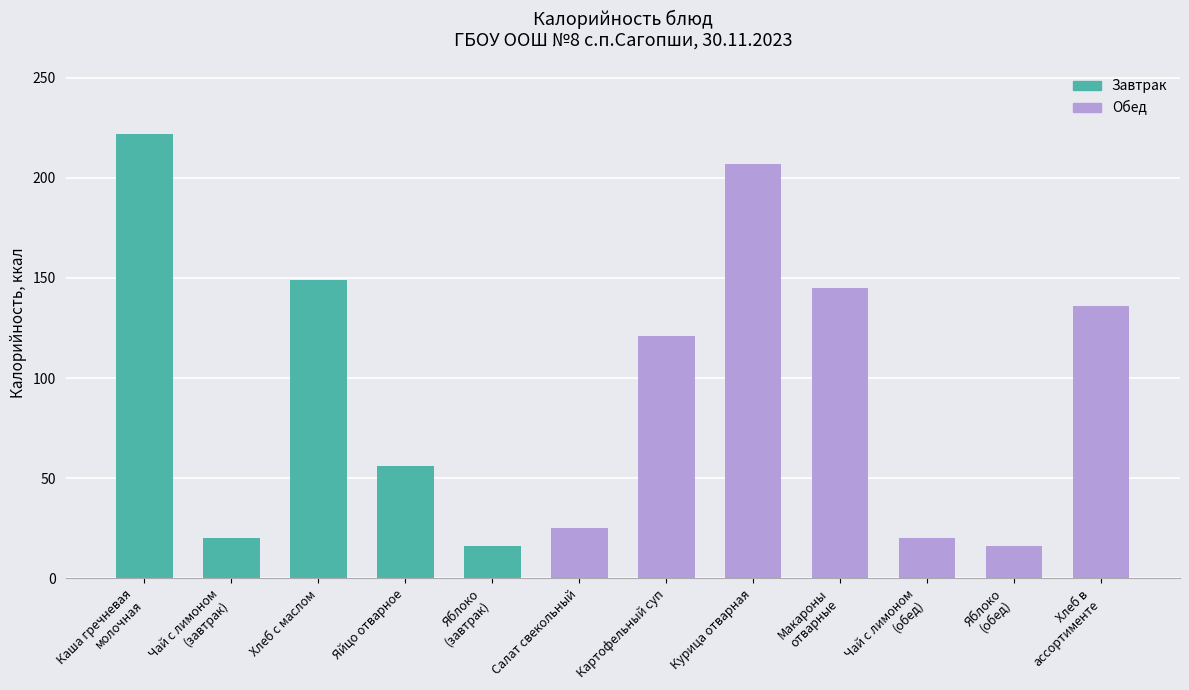

The value at Хлеб в
ассортименте is 136. True or false?

True